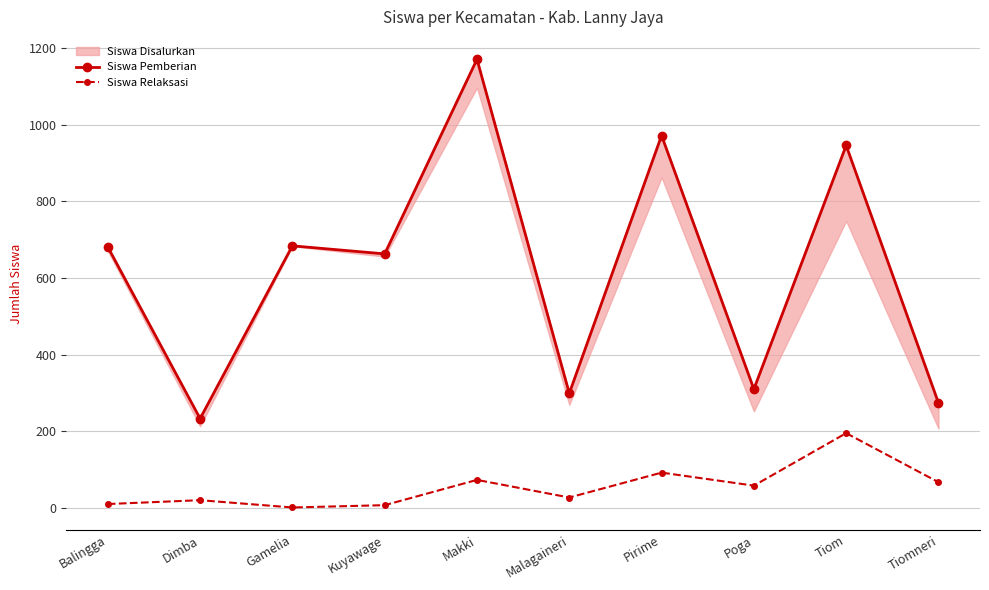

Which series has the largest range (max minus min)?

Siswa Pemberian